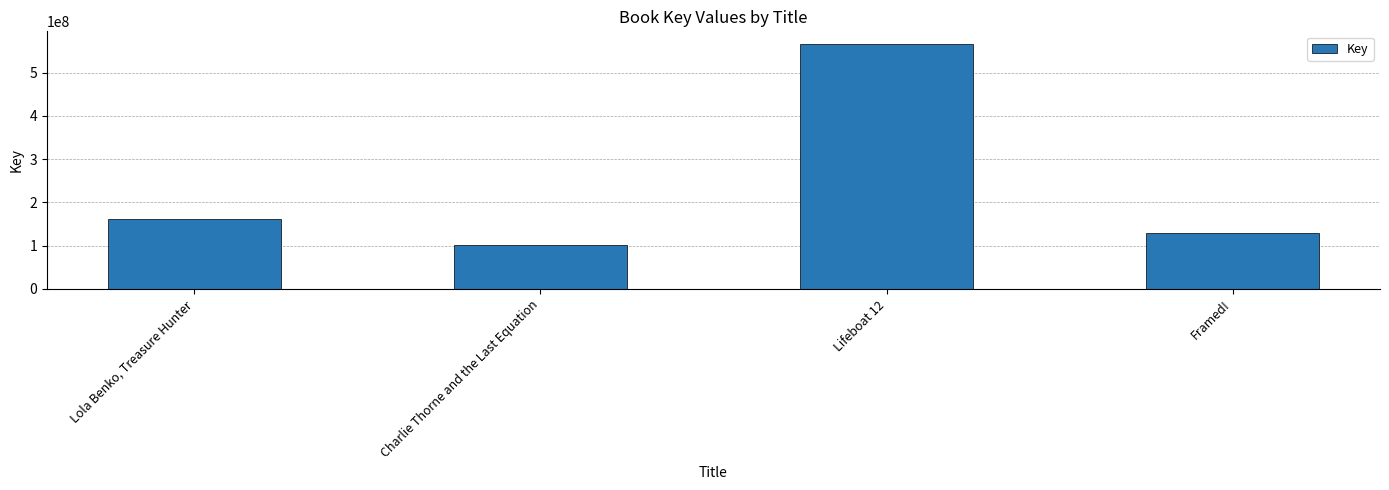

The value at Lifeboat 12 is 567301969. True or false?

True